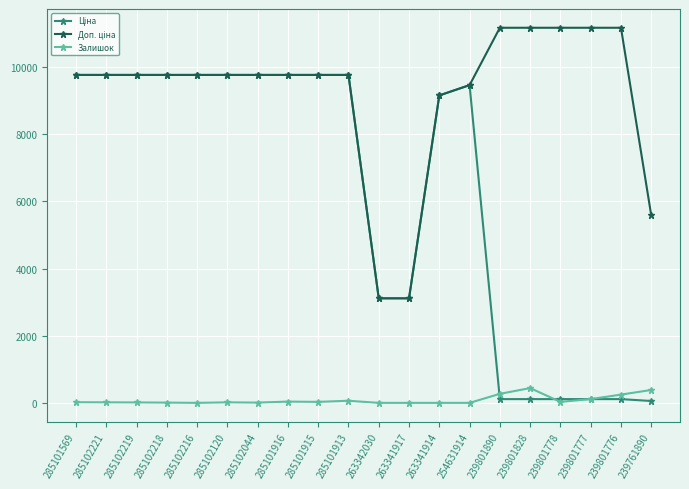

The value of Залишок at 285102216 is 0.0. True or false?

True